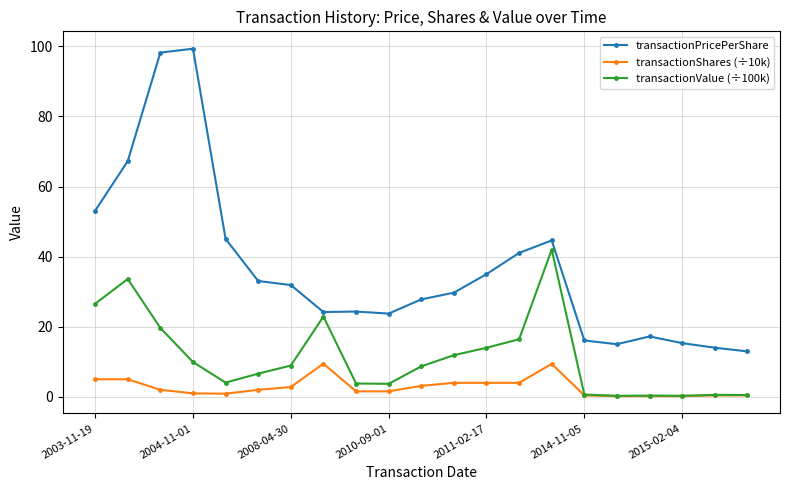

True or false: transactionShares (÷10k) and transactionPricePerShare intersect in this chart.

False